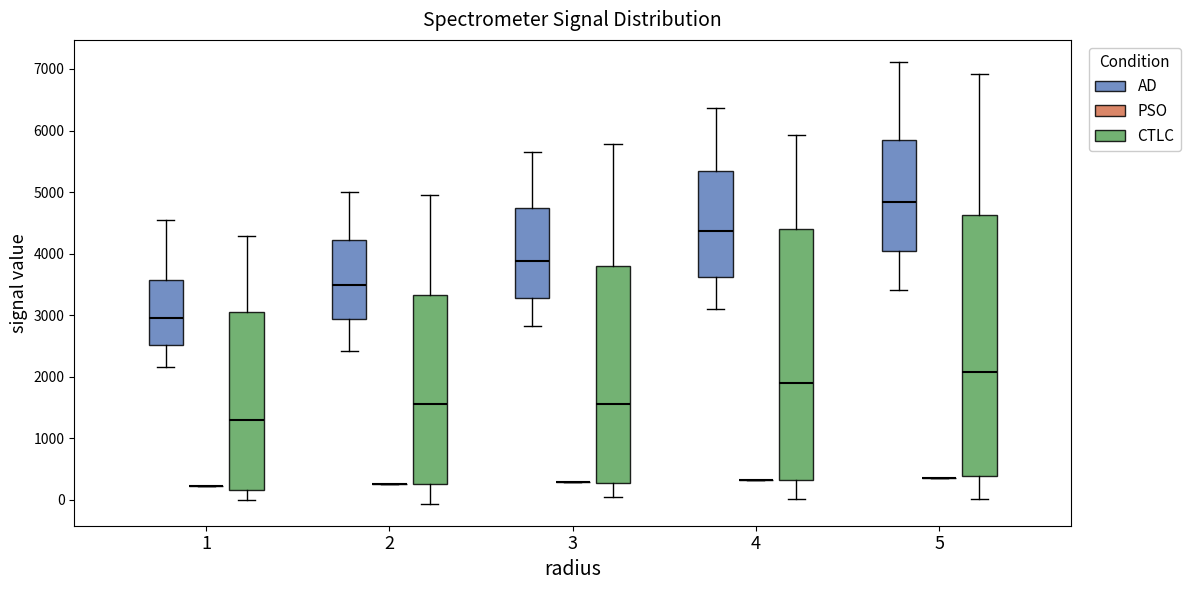

Reading left to right, transcribe this box plot: for each box, give where its median line is, the range the box spans, and where its two whiskers end, as read against the y-axis. The values are not printed on the chart, so give them approximately, as read against the axis.

1 (AD): median 3000, box 2500 to 3600, whiskers 2200 to 4500
1 (PSO): box collapsed to a line at 200, whiskers 200 to 200
1 (CTLC): median 1300, box 200 to 3100, whiskers 0 to 4300
2 (AD): median 3500, box 2900 to 4200, whiskers 2400 to 5000
2 (PSO): box collapsed to a line at 300, whiskers 300 to 300
2 (CTLC): median 1600, box 300 to 3300, whiskers -100 to 4900
3 (AD): median 3900, box 3300 to 4700, whiskers 2800 to 5600
3 (PSO): box collapsed to a line at 300, whiskers 300 to 300
3 (CTLC): median 1600, box 300 to 3800, whiskers 0 to 5800
4 (AD): median 4400, box 3600 to 5300, whiskers 3100 to 6400
4 (PSO): box collapsed to a line at 300, whiskers 300 to 300
4 (CTLC): median 1900, box 300 to 4400, whiskers 0 to 5900
5 (AD): median 4800, box 4000 to 5800, whiskers 3400 to 7100
5 (PSO): box collapsed to a line at 400, whiskers 300 to 400
5 (CTLC): median 2100, box 400 to 4600, whiskers 0 to 6900